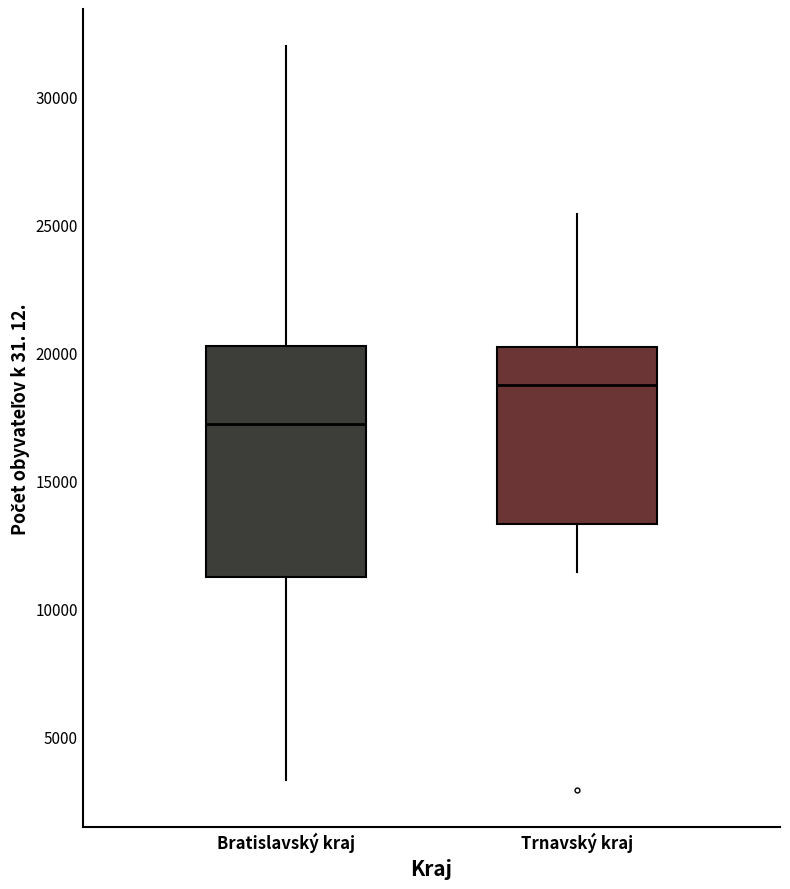

Reading left to right, transcribe this box plot: for each box, give where its median line is, the range the box spans, and where its two whiskers end, as read against the y-axis. The values are not printed on the chart, so give them approximately, as read against the axis.

Bratislavský kraj: median 17000, box 11000 to 20500, whiskers 3500 to 32000
Trnavský kraj: median 18500, box 13500 to 20000, whiskers 11500 to 25500